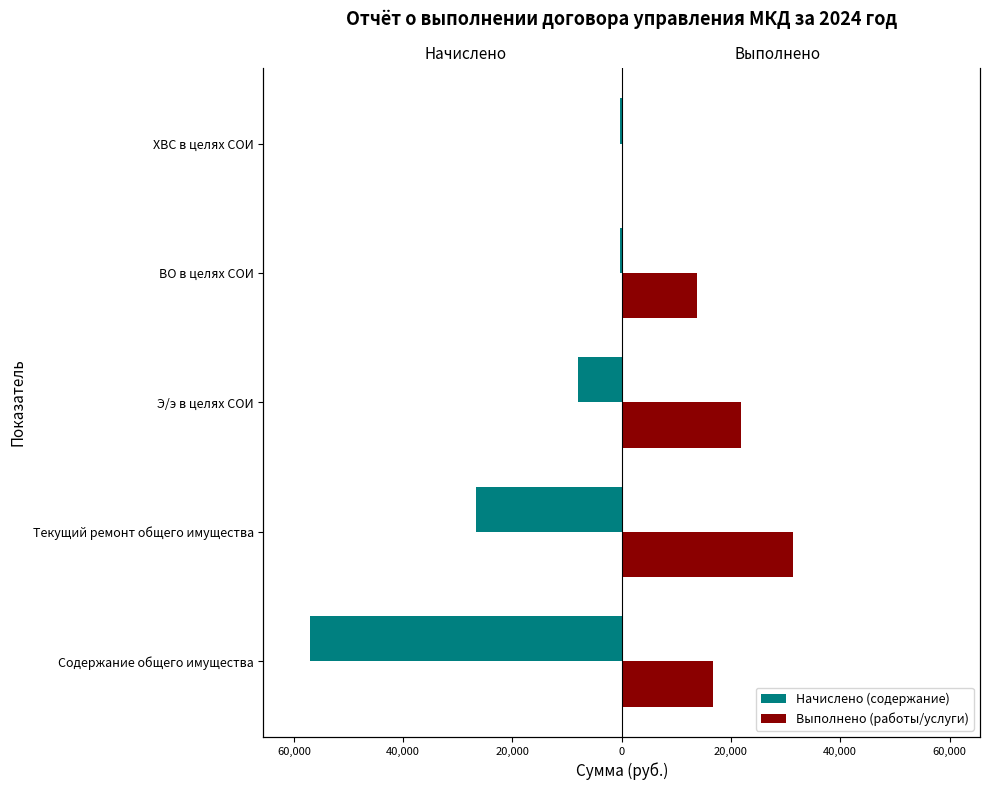

Reading left to right, what are all the values shown in this chart?

Начислено (содержание): -57027.3	-26600.6	-7939.8	-361.1	-396.5
Выполнено (работы/услуги): 16625.4	31337.7	21863.5	13801.3	0.0